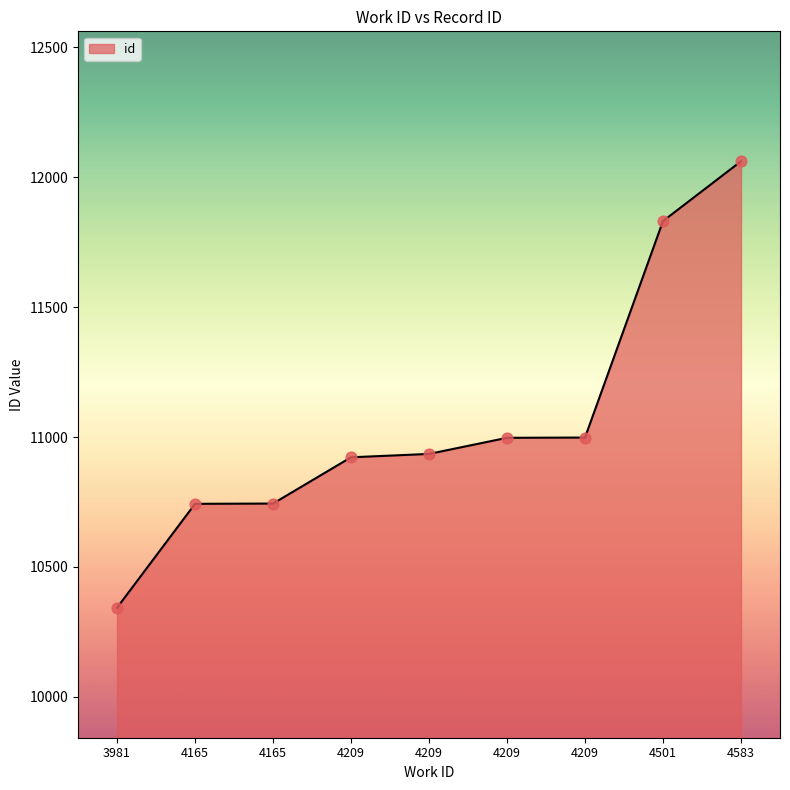

What is the change in value from 4209 to 4209?

+1